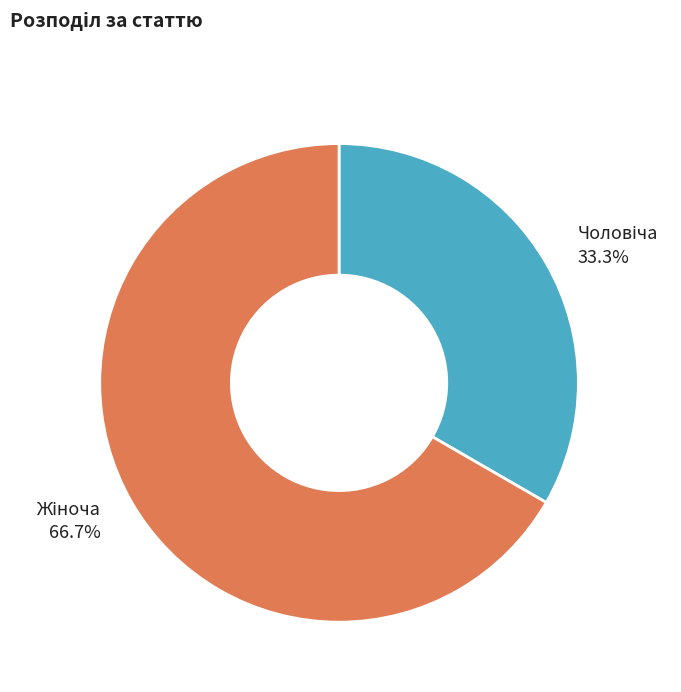

Is there a majority slice in this chart?

Yes